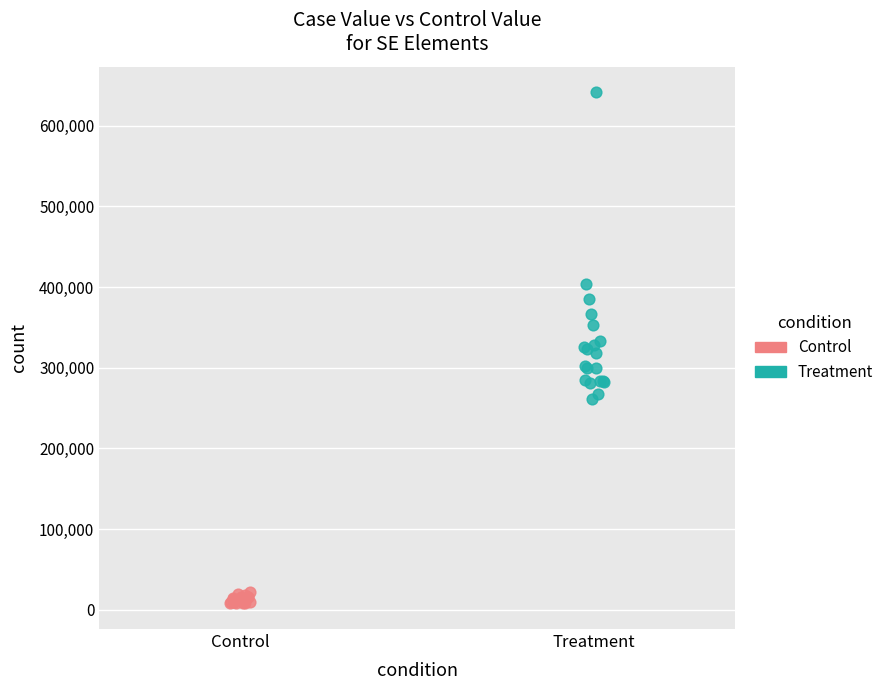

Which series reaches the maximum Y coordinate?

Treatment